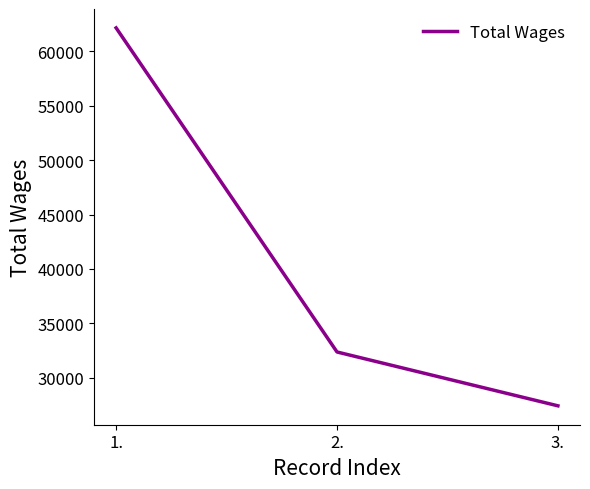

What is the ratio of the value at 1. to the value at 2.?

1.9